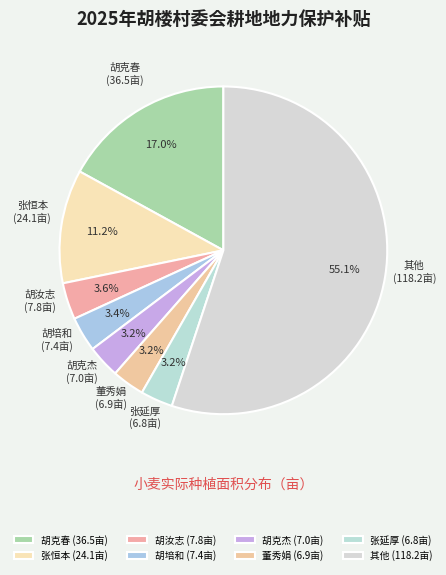

Is 胡培和 the majority of the pie?

No